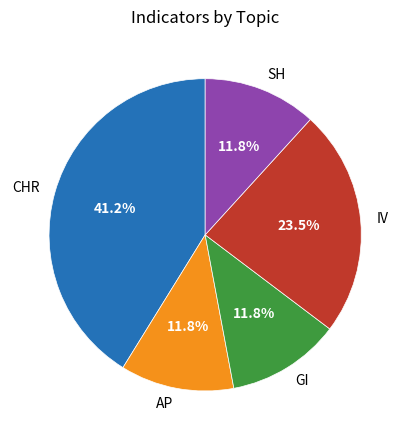

Is it true that AP is 12% of the pie?

True